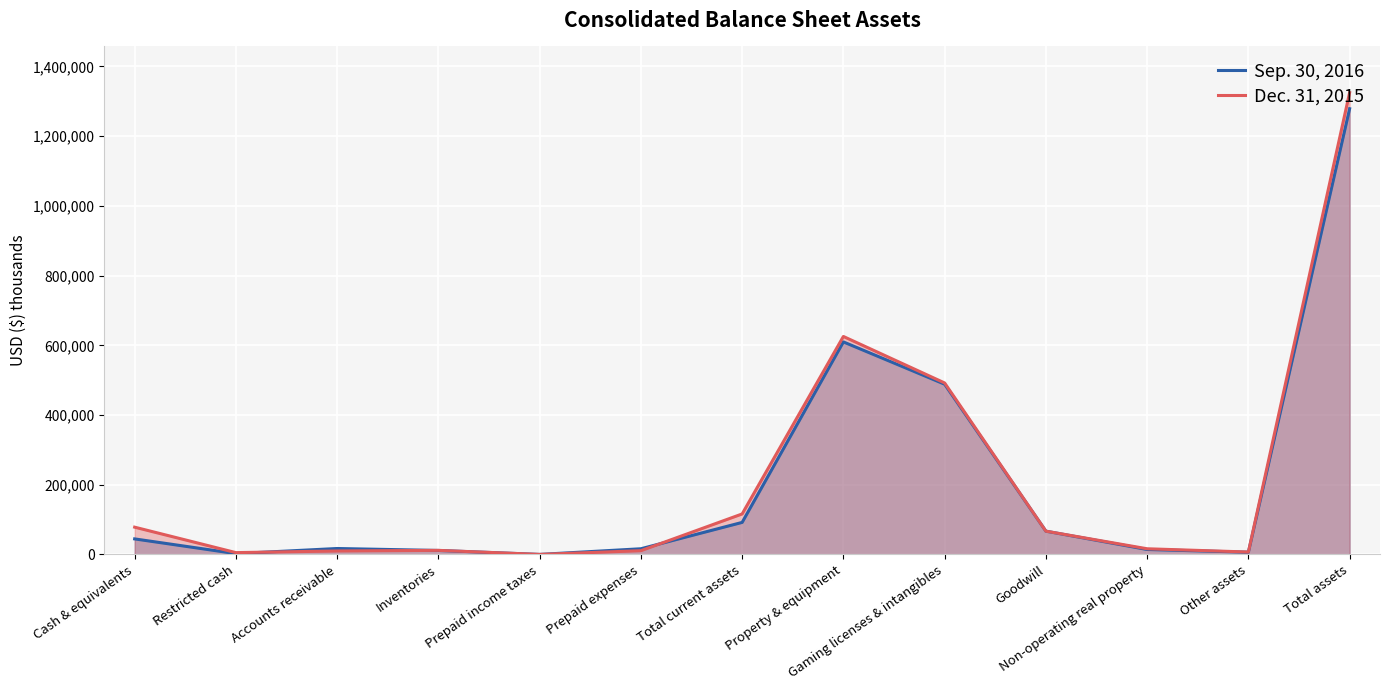

Which series has the largest range (max minus min)?

Dec. 31, 2015